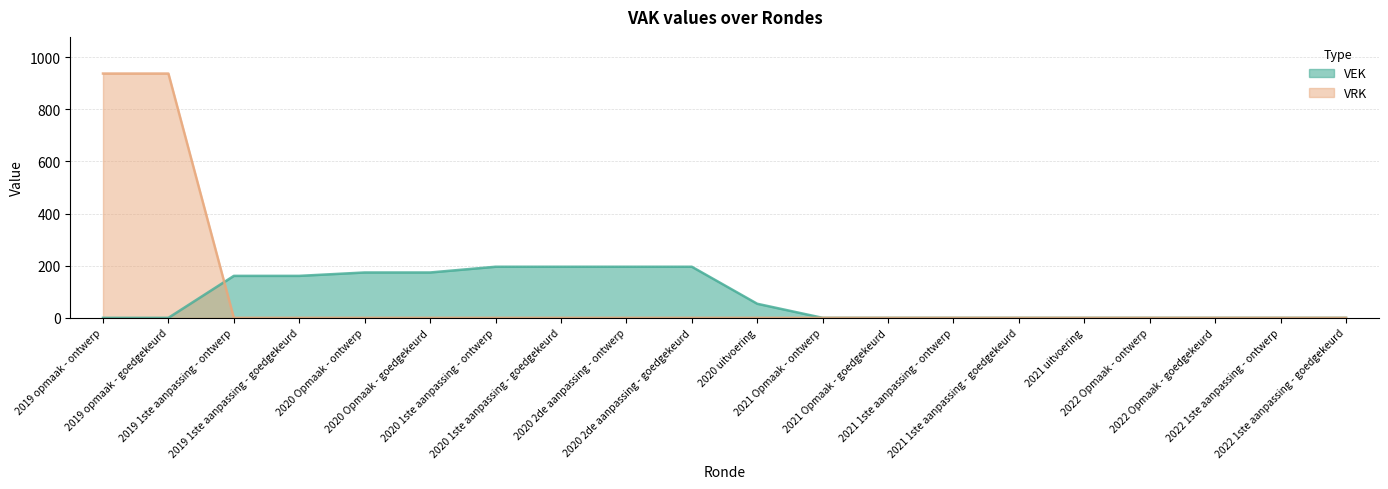

List the series in order of their peak value, highest first.

VRK, VEK